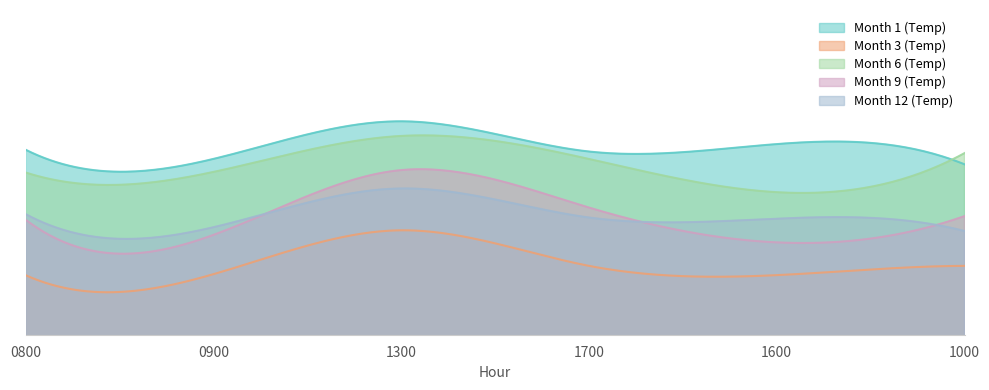

What is the label of the 1st point from the left?

0800